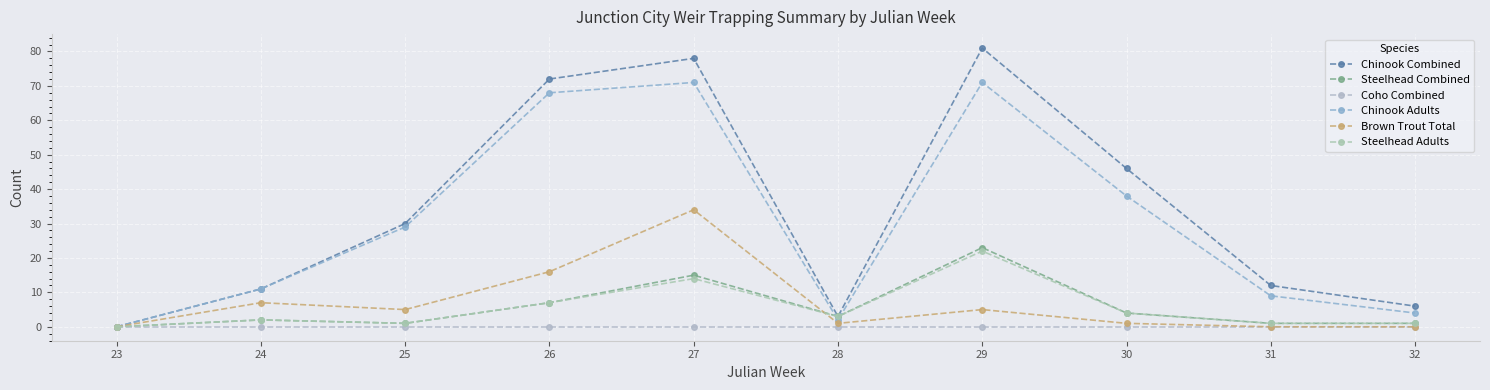

At which category is the sum across all series the highest?

27